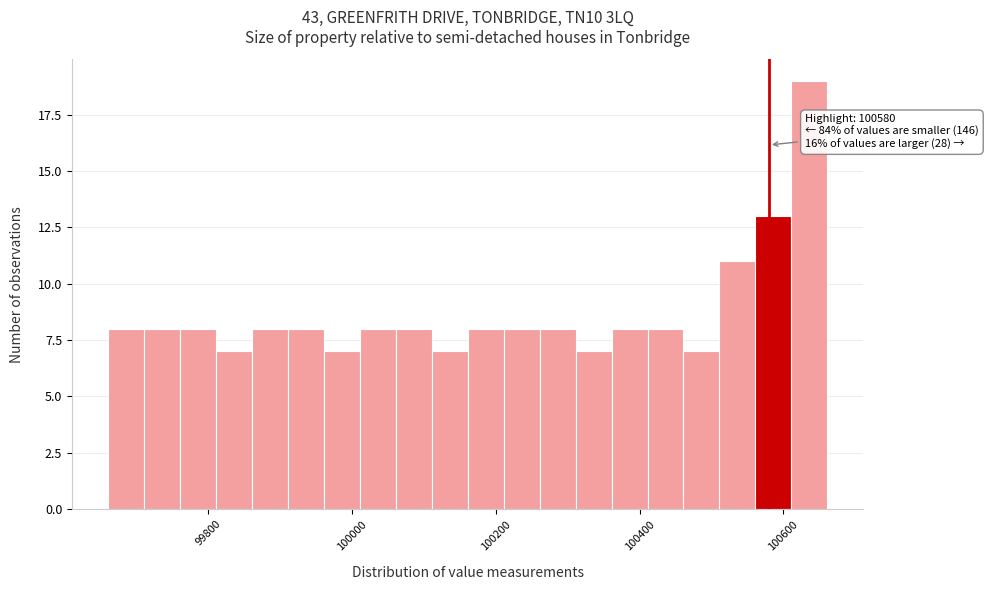

Read against the x-axis, roughly where is the centre of the tallest bar?

100640